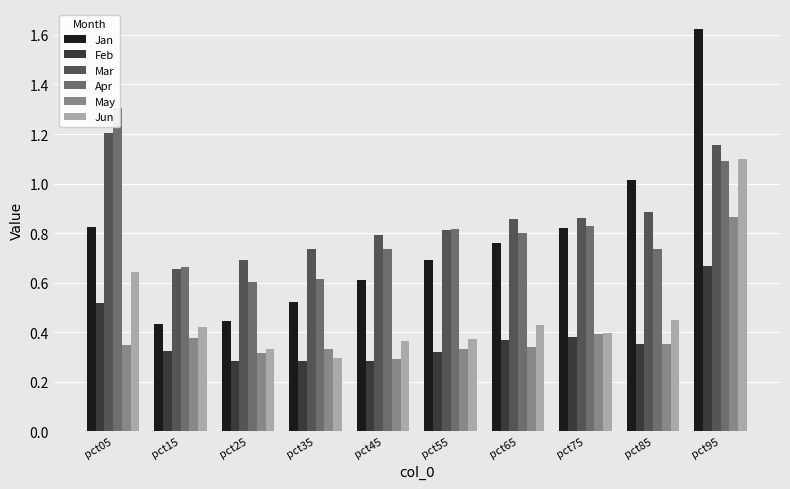

Reading left to right, what are all the values shown in this chart?

Jan: pct05=0.8	pct15=0.4	pct25=0.4	pct35=0.5	pct45=0.6	pct55=0.7	pct65=0.8	pct75=0.8	pct85=1.0	pct95=1.6
Feb: pct05=0.5	pct15=0.3	pct25=0.3	pct35=0.3	pct45=0.3	pct55=0.3	pct65=0.4	pct75=0.4	pct85=0.4	pct95=0.7
Mar: pct05=1.2	pct15=0.7	pct25=0.7	pct35=0.7	pct45=0.8	pct55=0.8	pct65=0.9	pct75=0.9	pct85=0.9	pct95=1.2
Apr: pct05=1.3	pct15=0.7	pct25=0.6	pct35=0.6	pct45=0.7	pct55=0.8	pct65=0.8	pct75=0.8	pct85=0.7	pct95=1.1
May: pct05=0.3	pct15=0.4	pct25=0.3	pct35=0.3	pct45=0.3	pct55=0.3	pct65=0.3	pct75=0.4	pct85=0.4	pct95=0.9
Jun: pct05=0.6	pct15=0.4	pct25=0.3	pct35=0.3	pct45=0.4	pct55=0.4	pct65=0.4	pct75=0.4	pct85=0.4	pct95=1.1